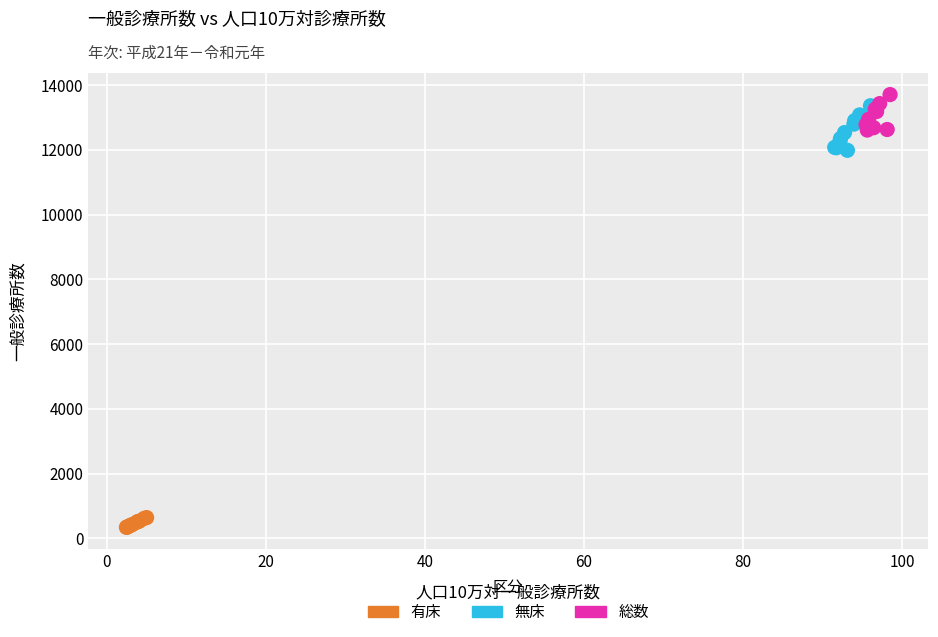

Which series reaches the minimum Y coordinate?

有床